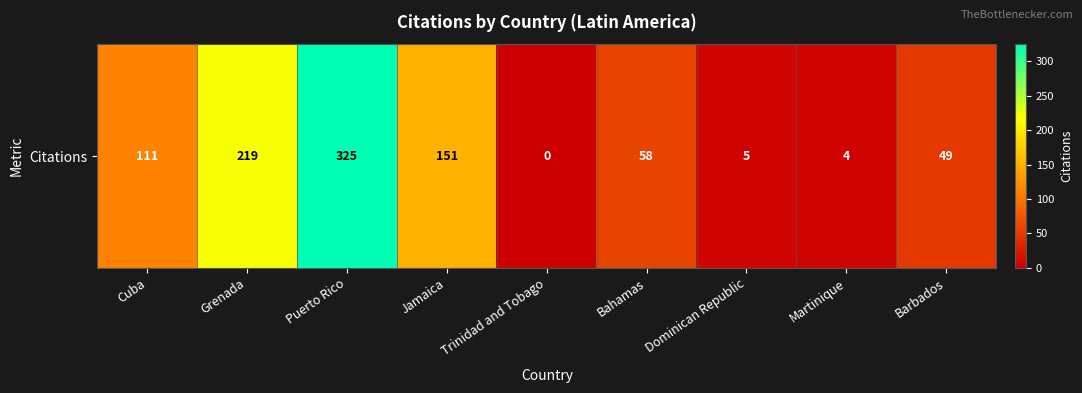

List the labels in order of value, largest first.

Puerto Rico, Grenada, Jamaica, Cuba, Bahamas, Barbados, Dominican Republic, Martinique, Trinidad and Tobago